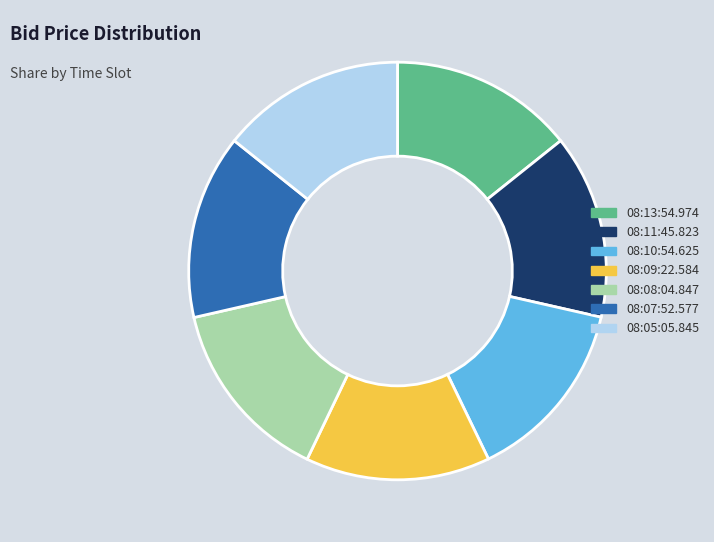

Approximately how many times larger is the value at 08:13:54.974 compared to 08:05:05.845?

1.0